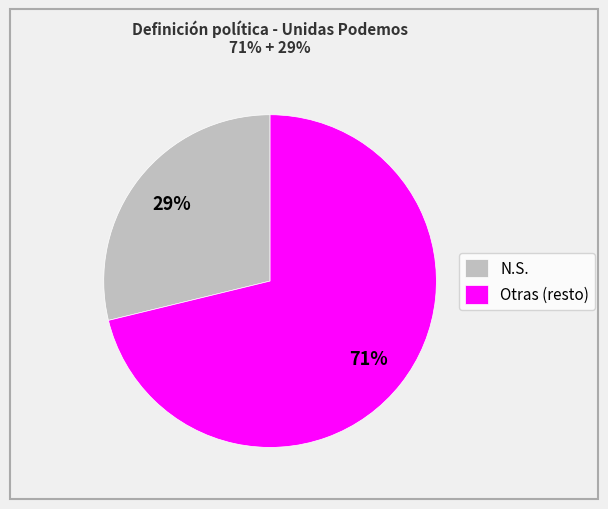

To the nearest percent, what is the combined percentage of N.S. and Otras (resto)?

100%